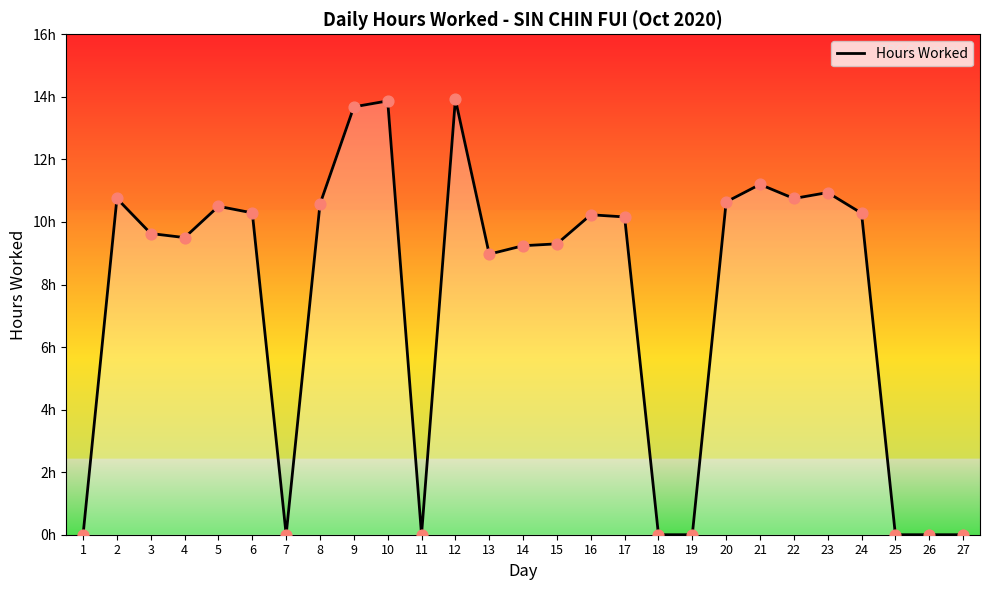

What is the change in value from 12 to 25?

-13.9